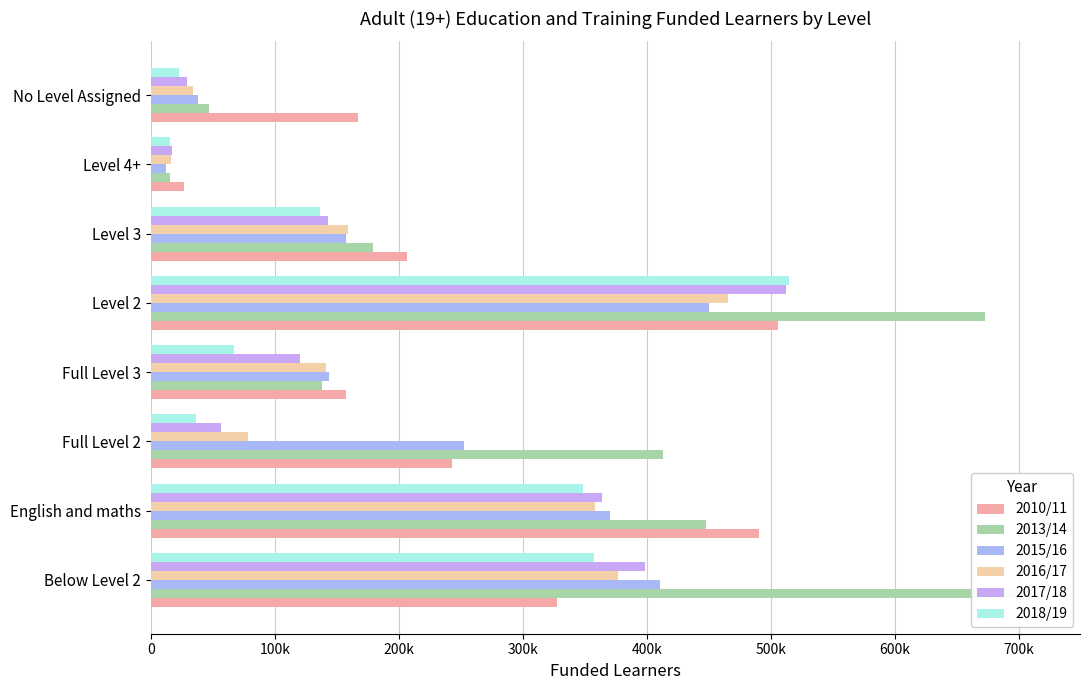

What is the sum of the 2010/11 values at Full Level 2 and Below Level 2?

571200